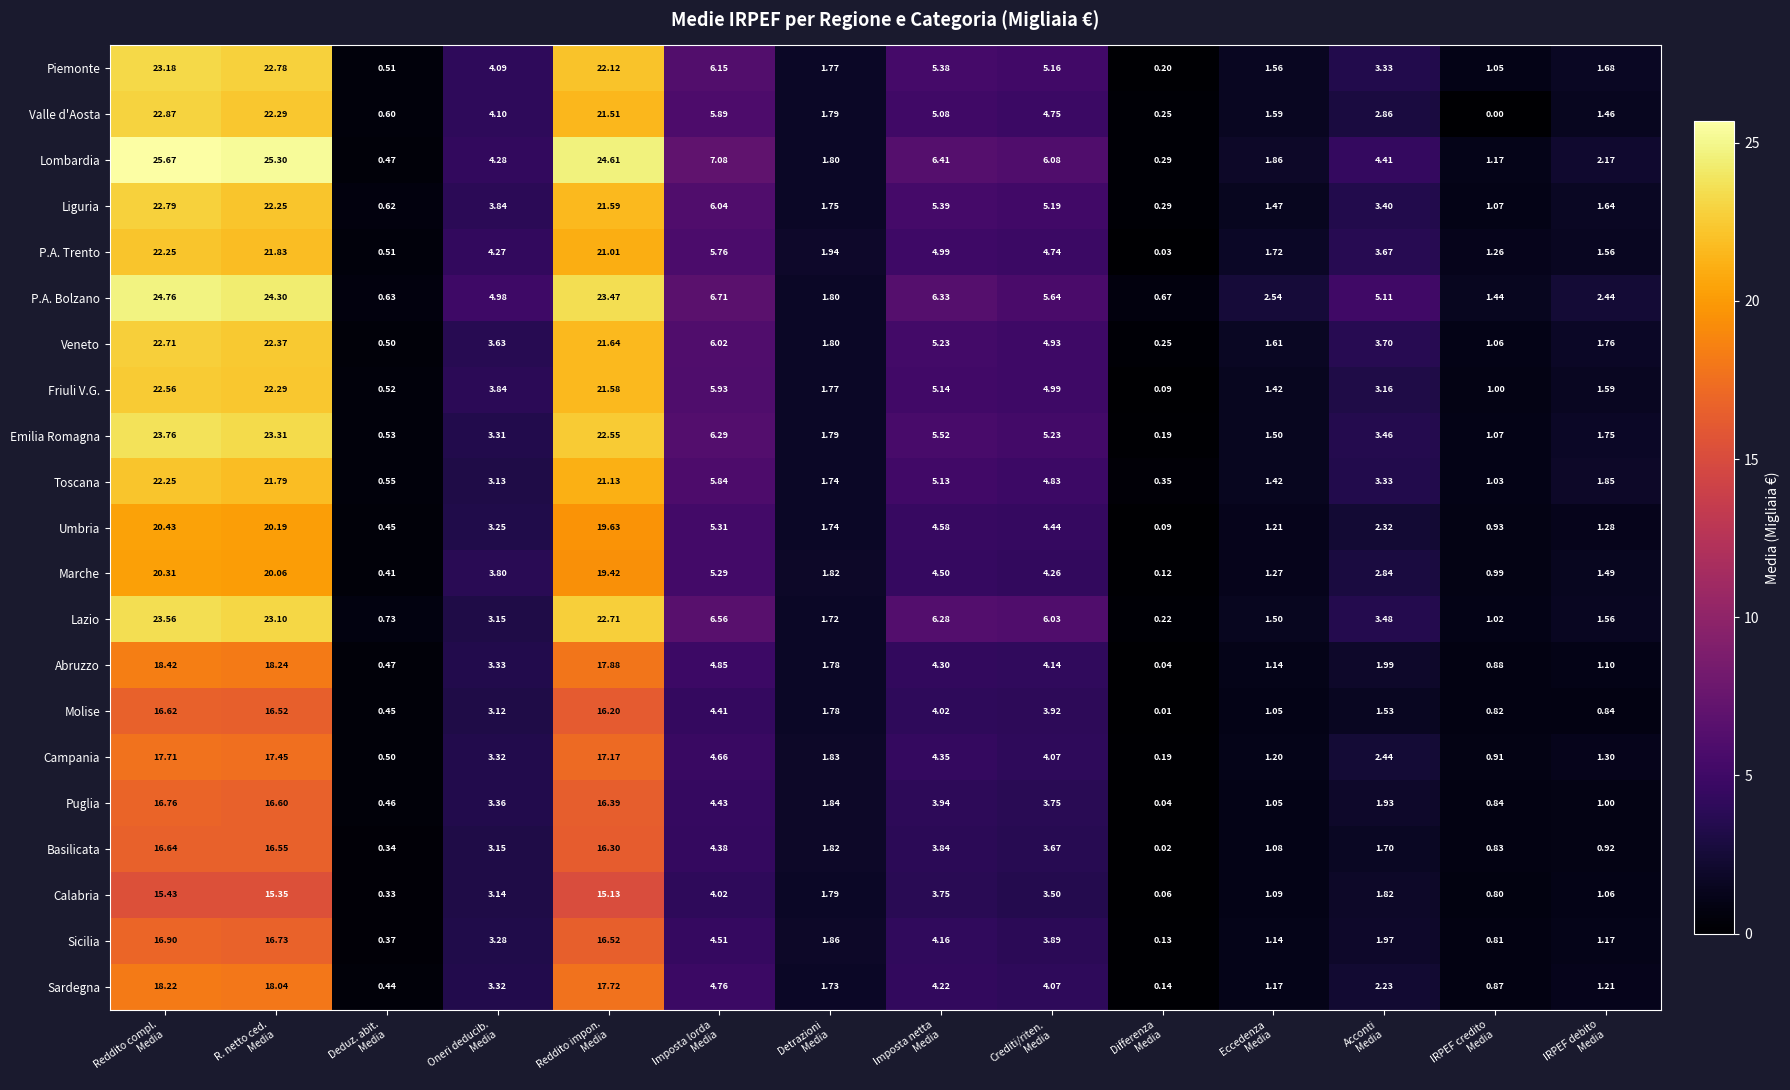

What is the difference between the highest and lowest values at Detrazioni
Media?

0.2